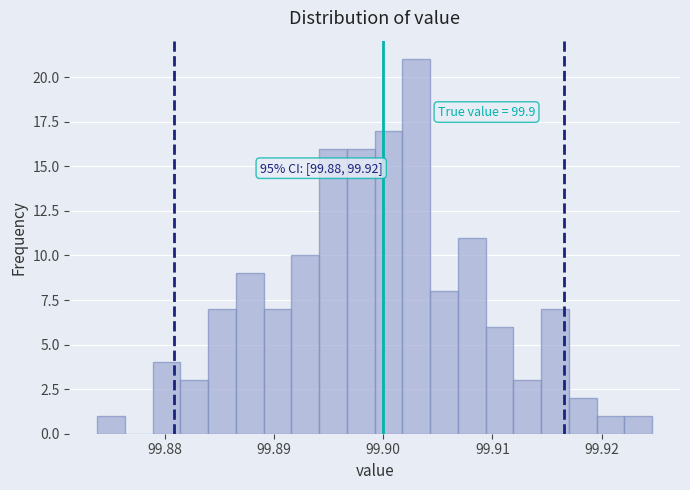

Read against the x-axis, roughly where is the centre of the tallest bar?

99.903